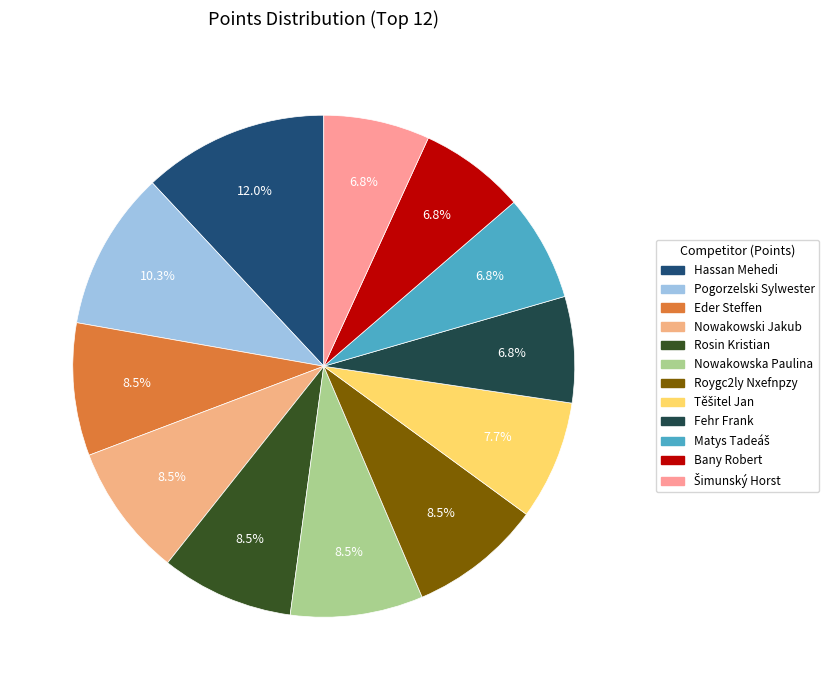

What is the largest slice in the pie chart?

Hassan Mehedi